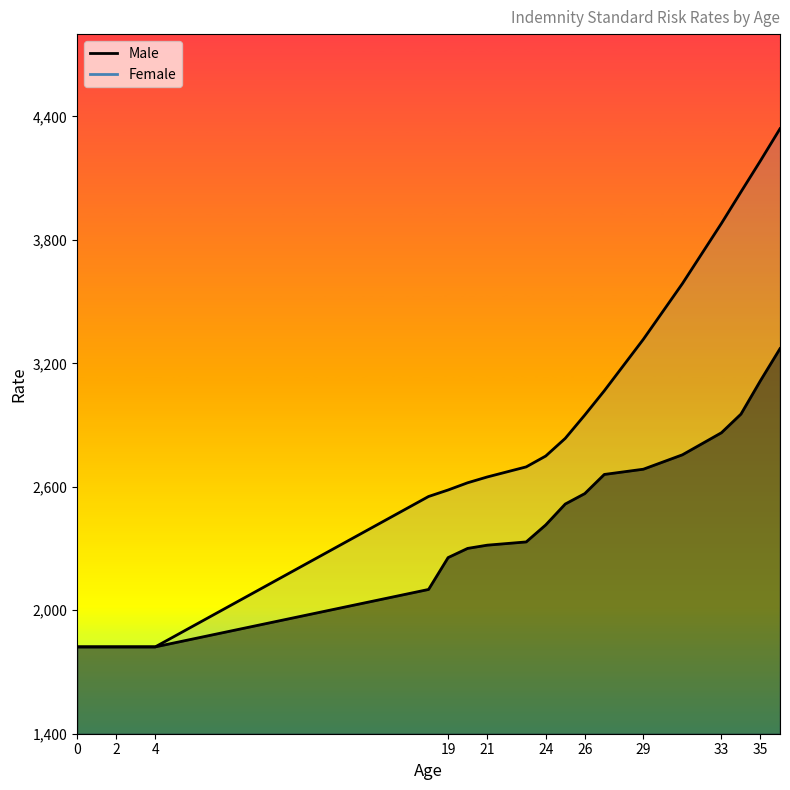

True or false: Male has more than 1 interior local peaks.

False